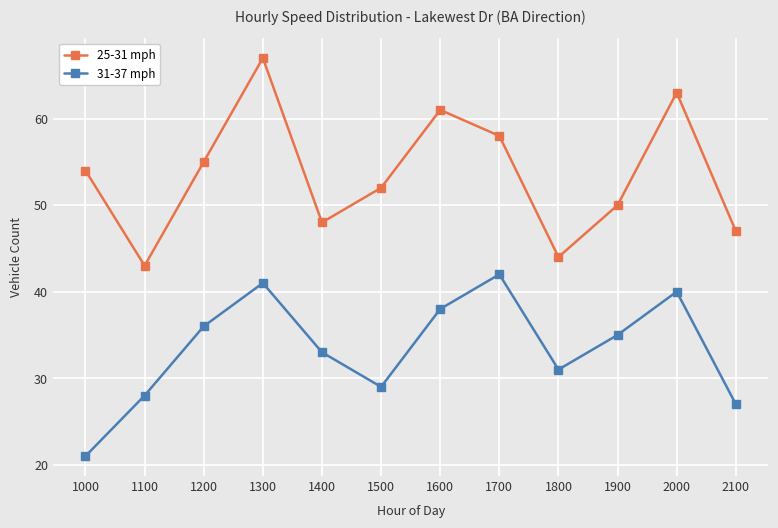

List the series in order of their overall mean, lowest first.

31-37 mph, 25-31 mph